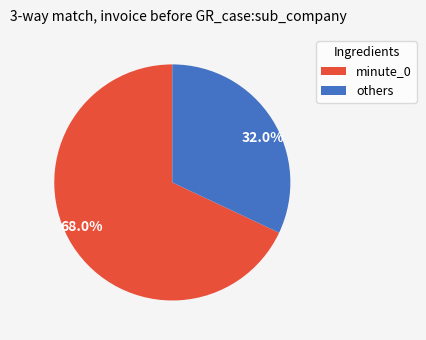

To the nearest percent, what is the average slice percentage?

50%